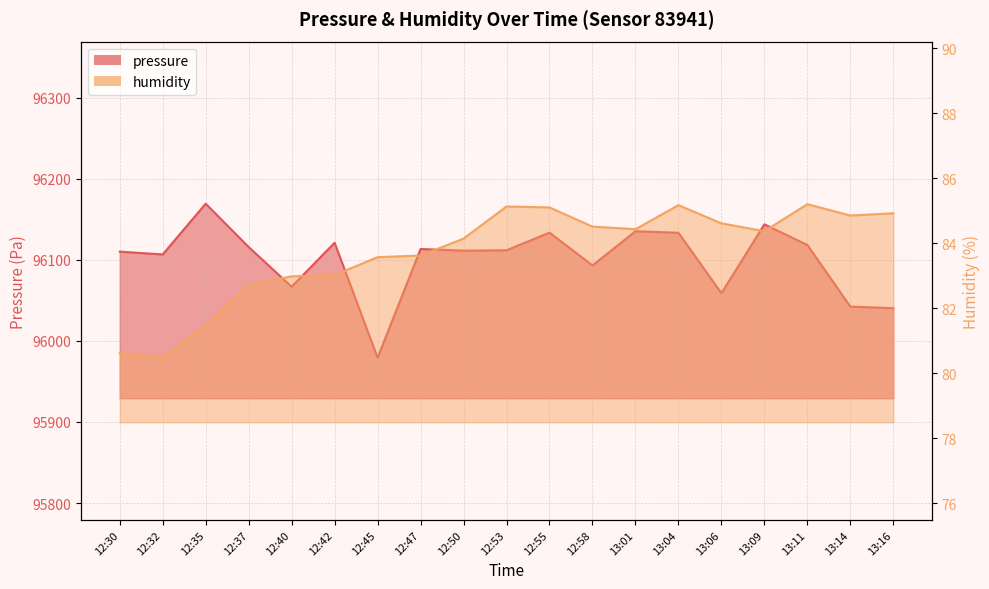

Rank the series by their average value, from highest to lowest.

pressure, humidity